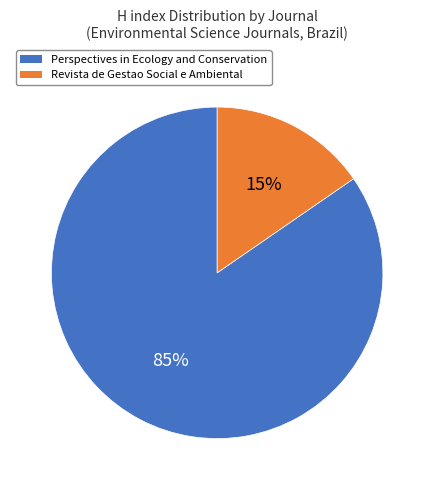

To the nearest percent, what portion does Revista de Gestao Social e Ambiental represent?

15%